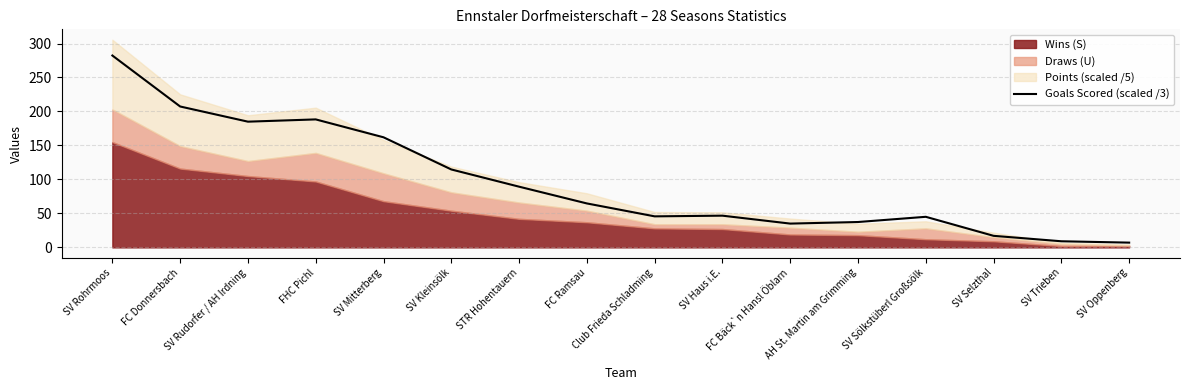

What is the difference between the maximum and minimum values?

275.3